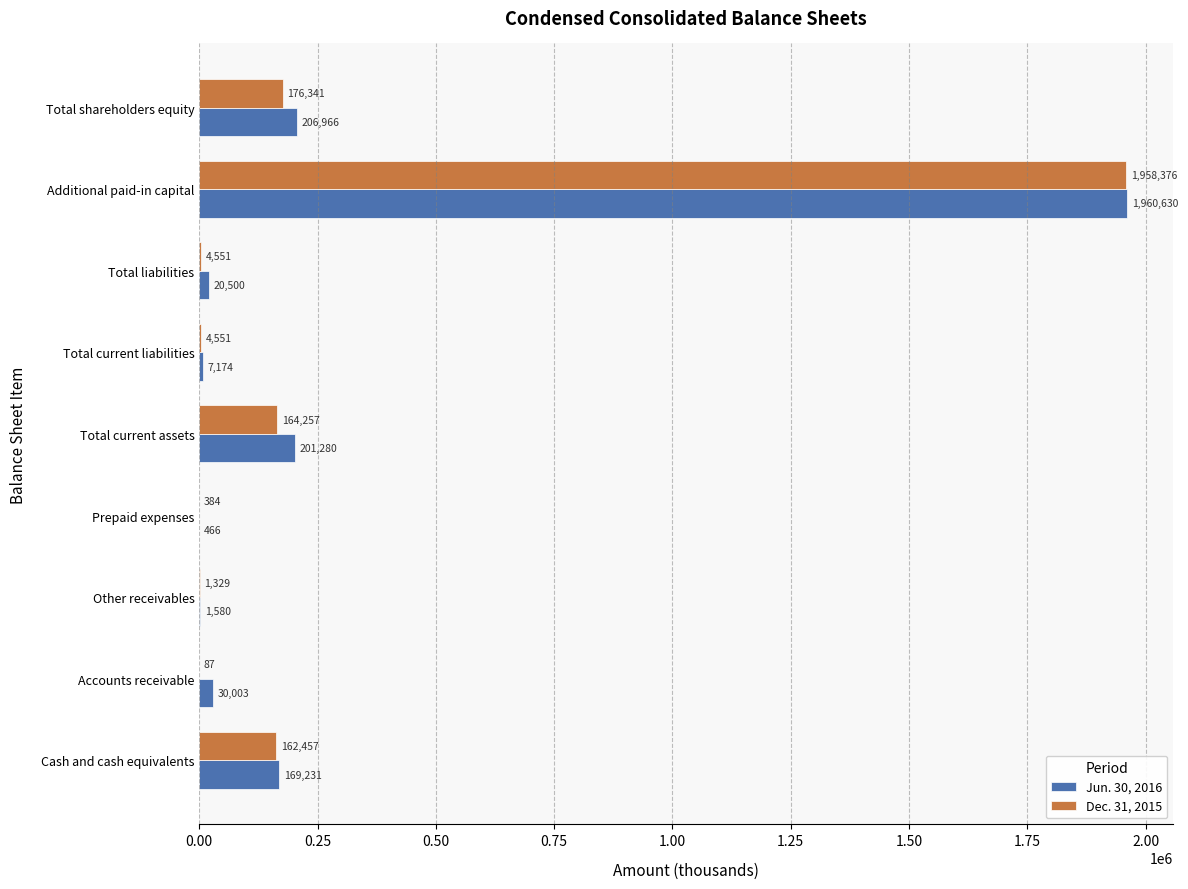

At which category is the sum across all series the highest?

Additional paid-in capital